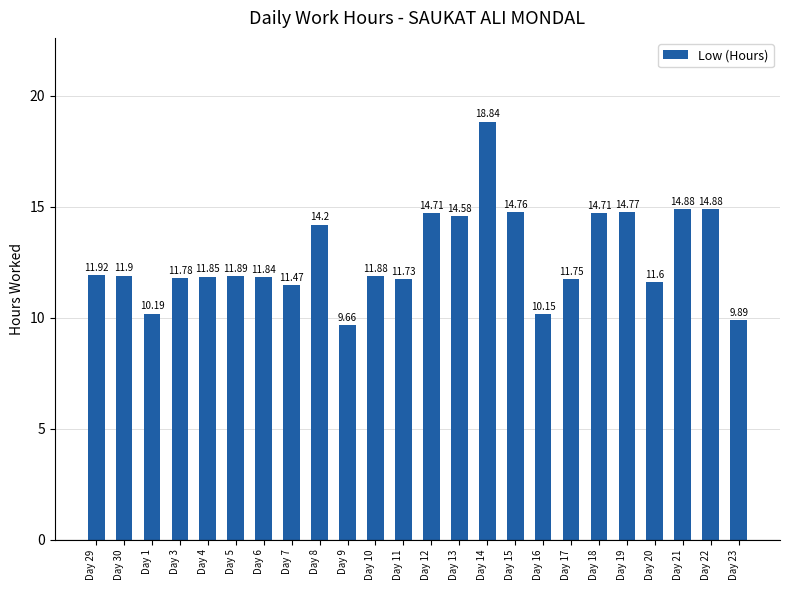

How many distinct data groups are displayed?

1